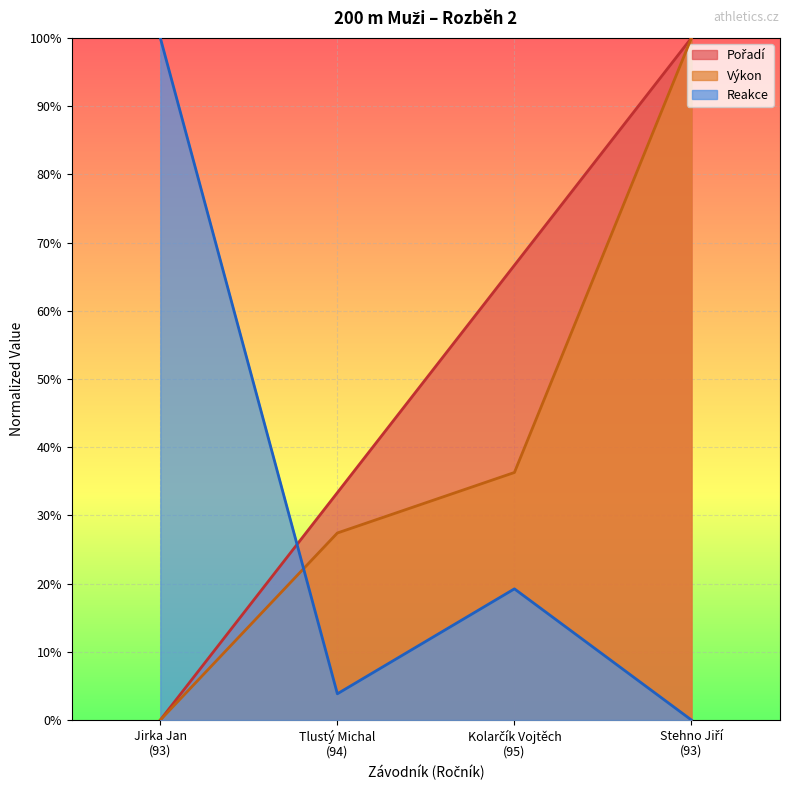

What is the average value of the Reakce series?

0.3